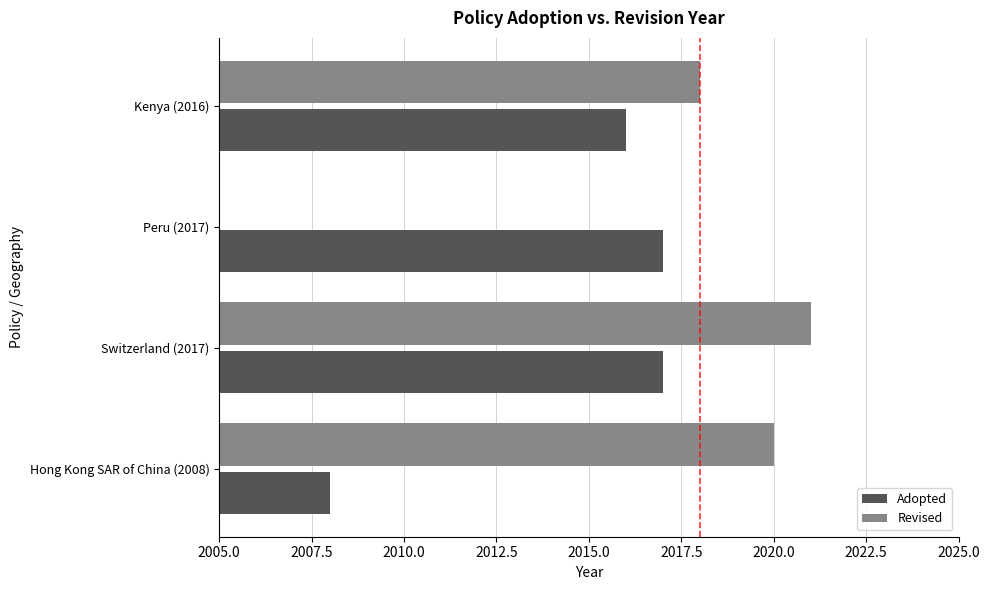

What is the greatest value displayed?

2021